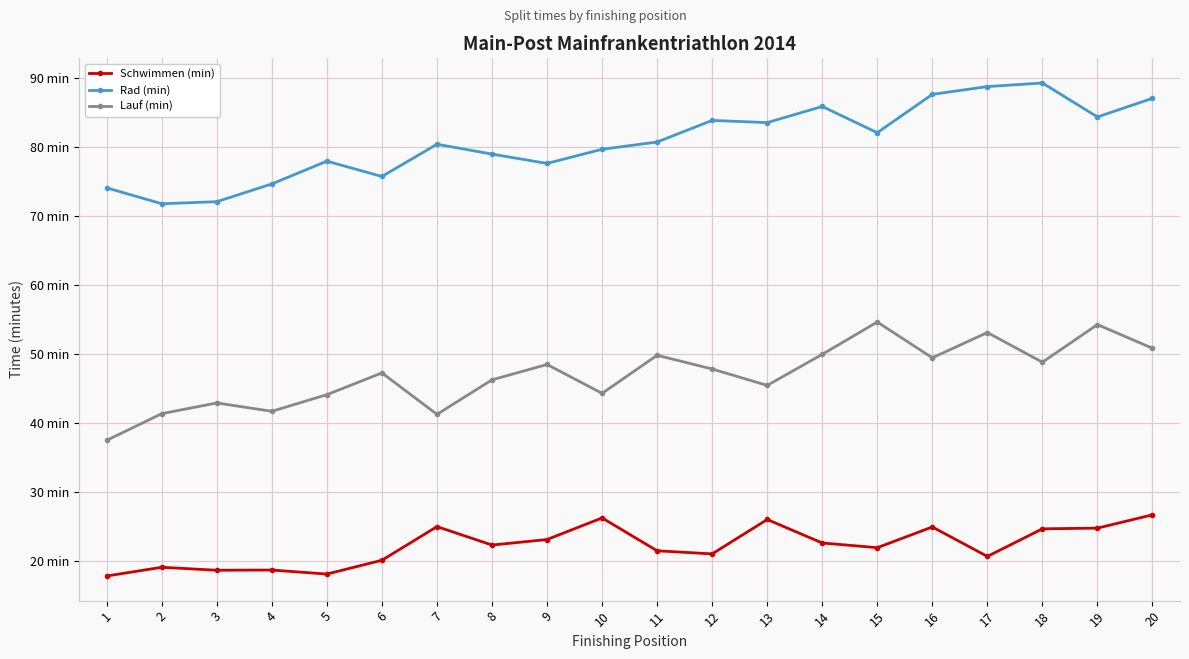

True or false: Lauf (min) and Rad (min) intersect in this chart.

False